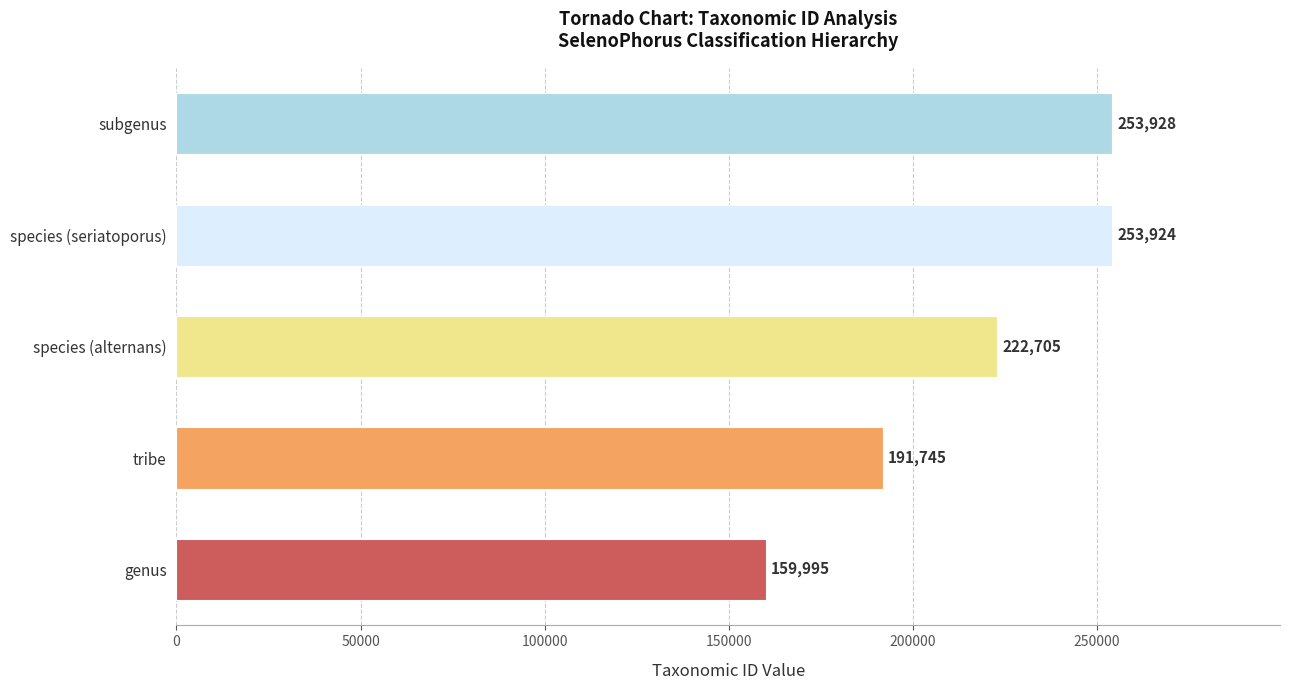

What is the difference between the second highest and second lowest values?

62179